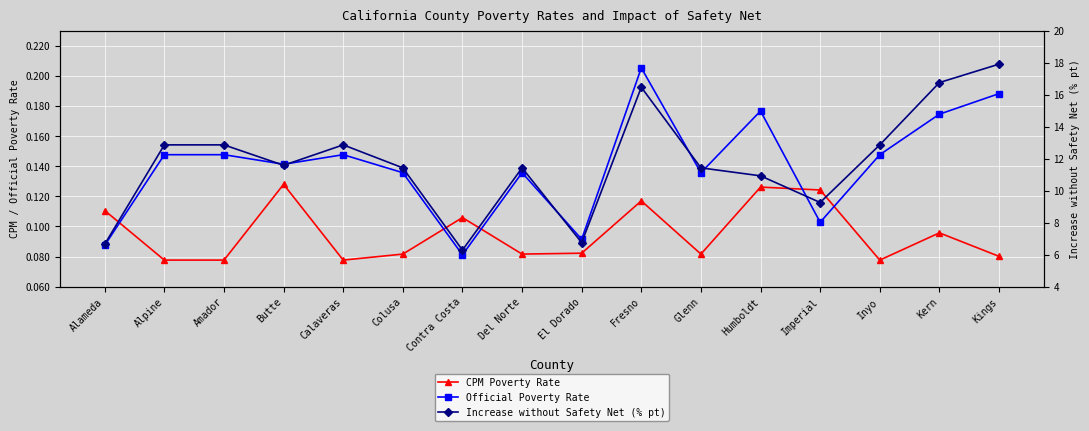

True or false: Official Poverty Rate and Increase without Safety Net (% pt) intersect in this chart.

False